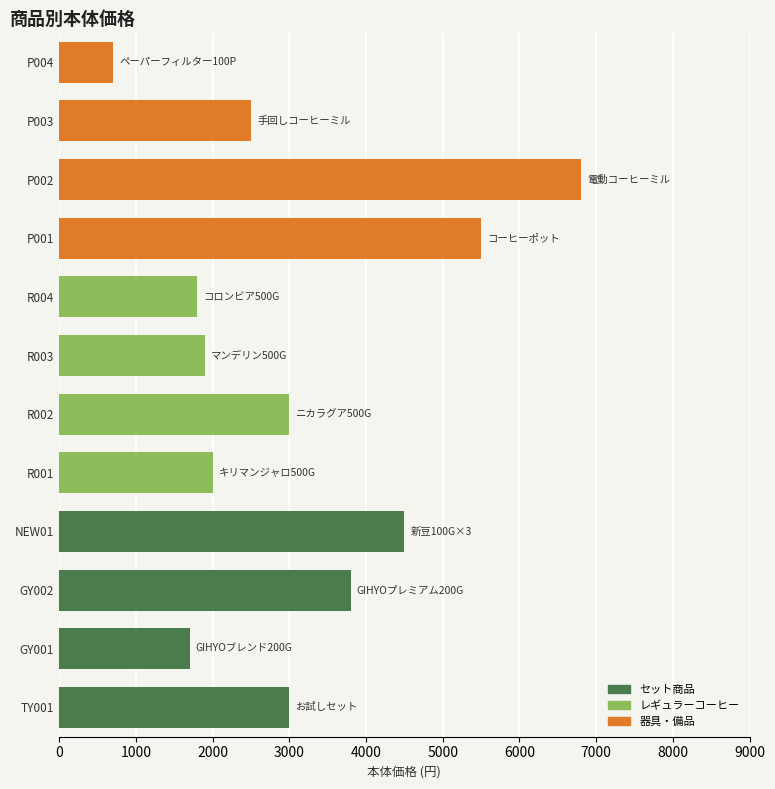

The chart shows a value of 700 at P004. True or false?

True